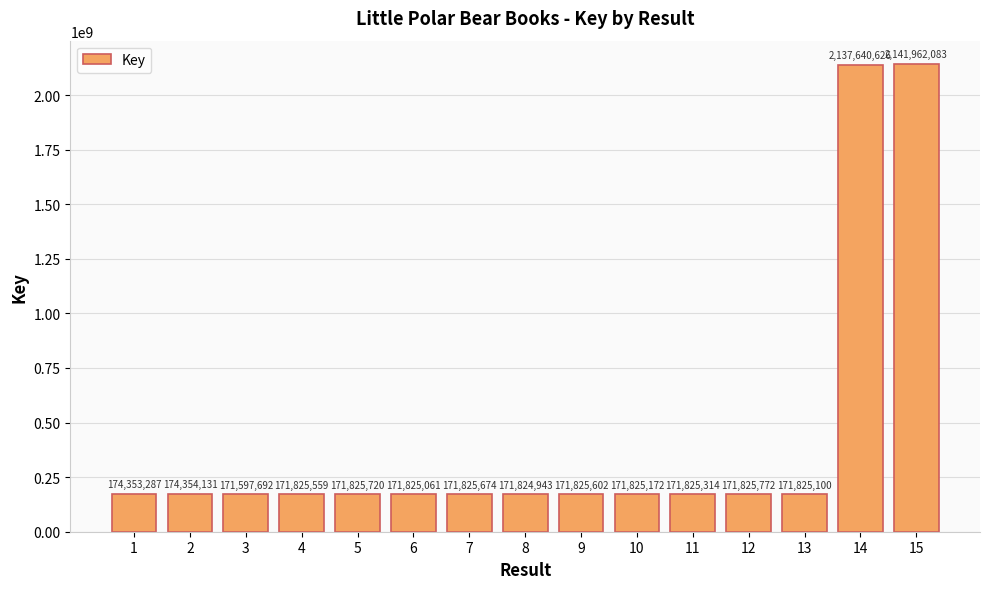

At which label does the data first exceed 171825602?

1